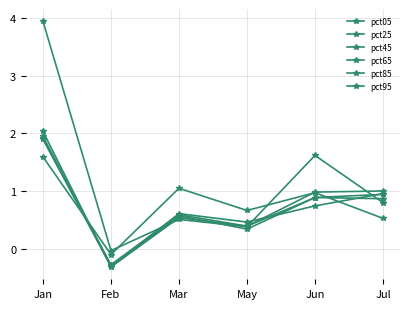

How many lines are shown in the chart?

6